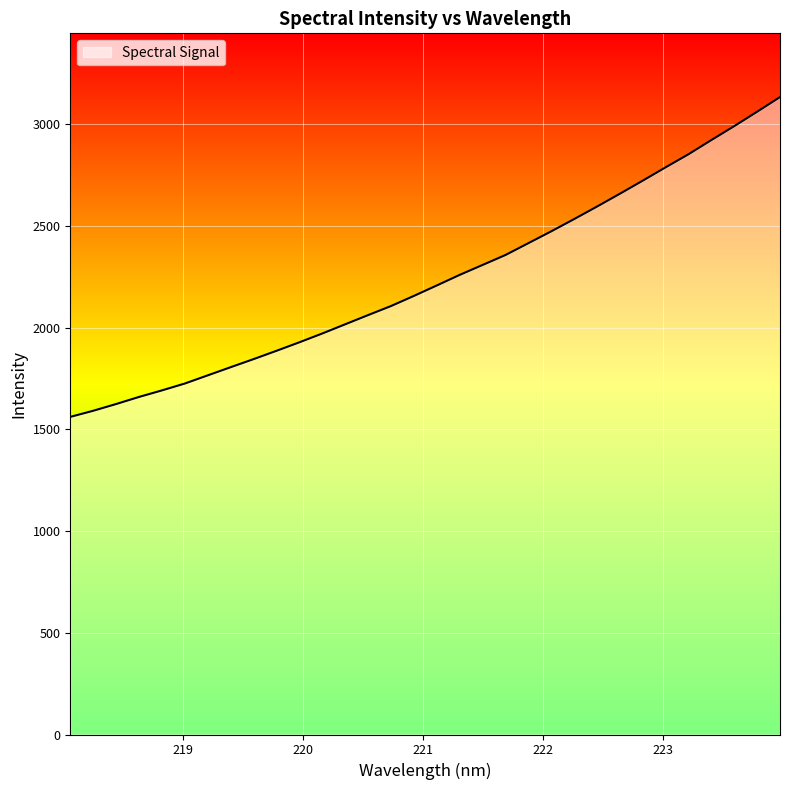

Count the number of categories in the chart.

32